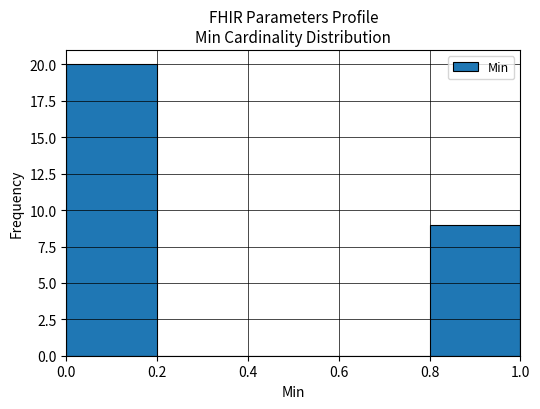

Which range on the x-axis has the tallest bar?

0.0 to 0.2